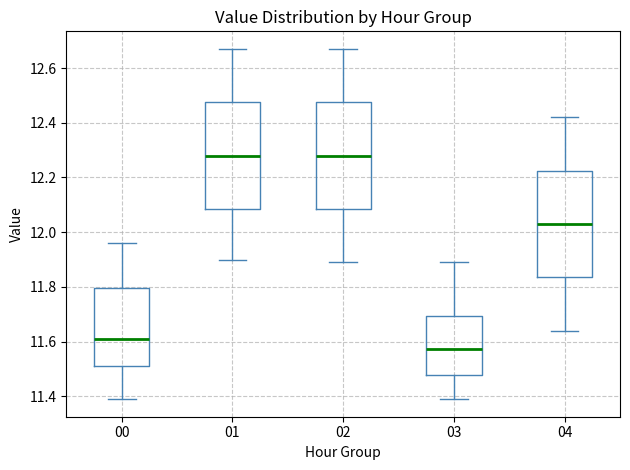

Which box's median line is the lowest?

03